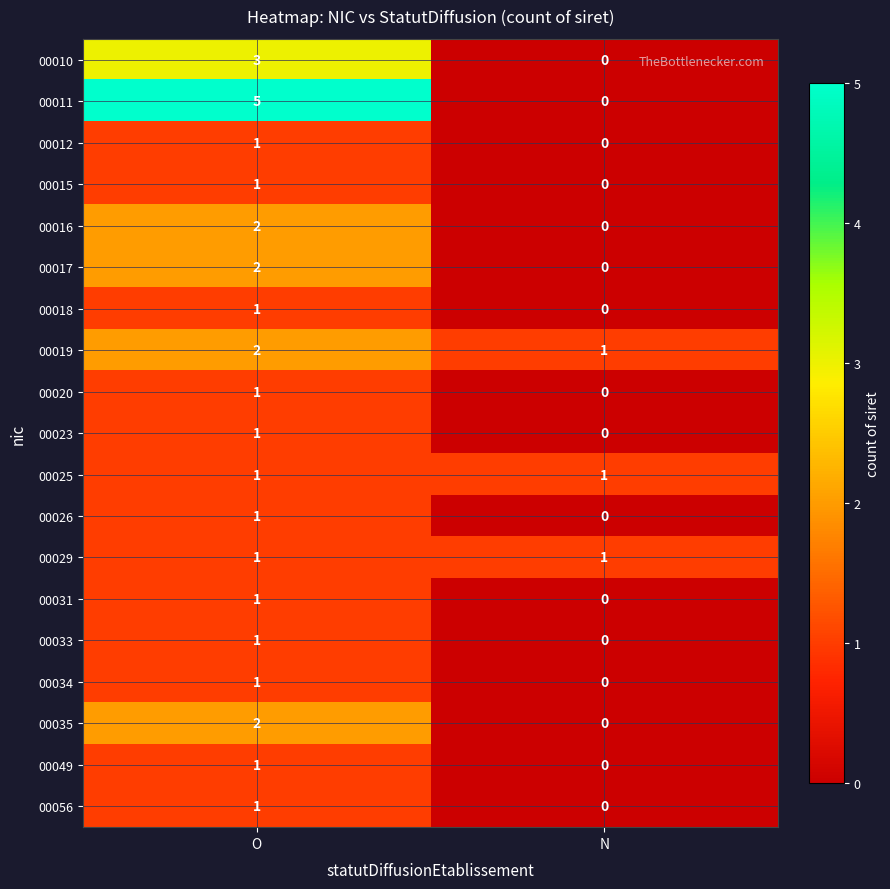

What is the total value across all series at O?

29